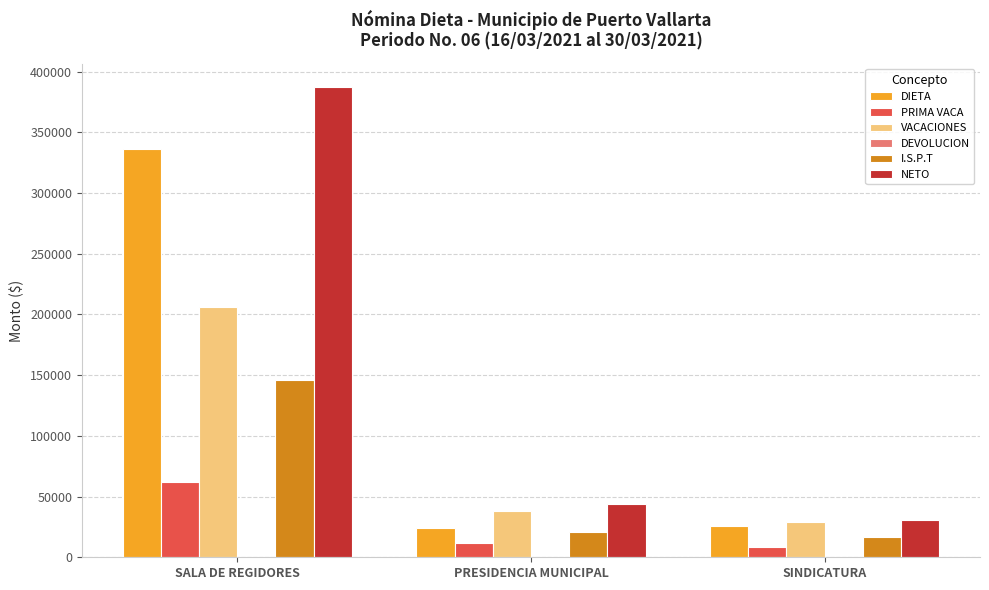

What is the highest value of the PRIMA VACA series?

61889.3